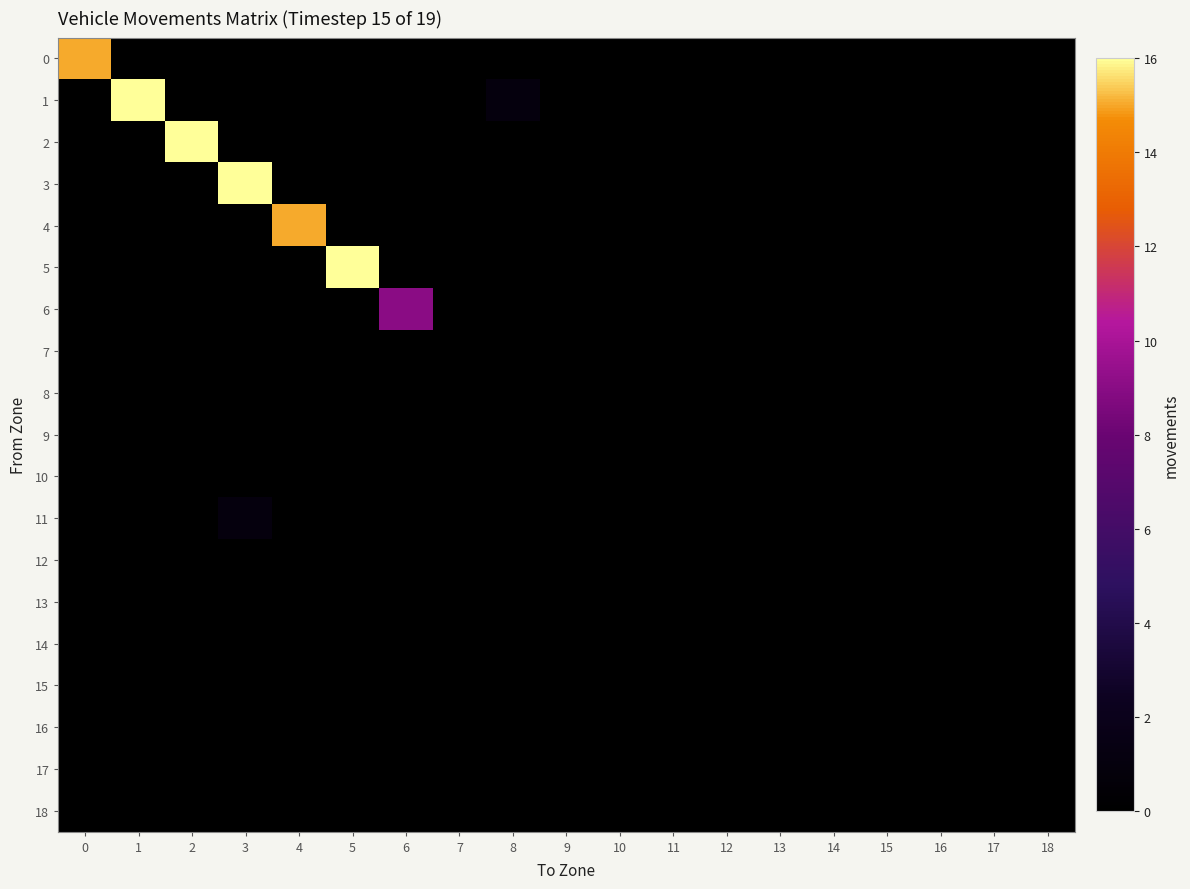

Reading left to right, extract all data points from this chart.

0: 0=15	1=0	2=0	3=0	4=0	5=0	6=0	7=0	8=0	9=0	10=0	11=0	12=0	13=0	14=0	15=0	16=0	17=0	18=0
1: 0=0	1=16	2=0	3=0	4=0	5=0	6=0	7=0	8=1	9=0	10=0	11=0	12=0	13=0	14=0	15=0	16=0	17=0	18=0
2: 0=0	1=0	2=16	3=0	4=0	5=0	6=0	7=0	8=0	9=0	10=0	11=0	12=0	13=0	14=0	15=0	16=0	17=0	18=0
3: 0=0	1=0	2=0	3=16	4=0	5=0	6=0	7=0	8=0	9=0	10=0	11=0	12=0	13=0	14=0	15=0	16=0	17=0	18=0
4: 0=0	1=0	2=0	3=0	4=15	5=0	6=0	7=0	8=0	9=0	10=0	11=0	12=0	13=0	14=0	15=0	16=0	17=0	18=0
5: 0=0	1=0	2=0	3=0	4=0	5=16	6=0	7=0	8=0	9=0	10=0	11=0	12=0	13=0	14=0	15=0	16=0	17=0	18=0
6: 0=0	1=0	2=0	3=0	4=0	5=0	6=9	7=0	8=0	9=0	10=0	11=0	12=0	13=0	14=0	15=0	16=0	17=0	18=0
7: 0=0	1=0	2=0	3=0	4=0	5=0	6=0	7=0	8=0	9=0	10=0	11=0	12=0	13=0	14=0	15=0	16=0	17=0	18=0
8: 0=0	1=0	2=0	3=0	4=0	5=0	6=0	7=0	8=0	9=0	10=0	11=0	12=0	13=0	14=0	15=0	16=0	17=0	18=0
9: 0=0	1=0	2=0	3=0	4=0	5=0	6=0	7=0	8=0	9=0	10=0	11=0	12=0	13=0	14=0	15=0	16=0	17=0	18=0
10: 0=0	1=0	2=0	3=0	4=0	5=0	6=0	7=0	8=0	9=0	10=0	11=0	12=0	13=0	14=0	15=0	16=0	17=0	18=0
11: 0=0	1=0	2=0	3=1	4=0	5=0	6=0	7=0	8=0	9=0	10=0	11=0	12=0	13=0	14=0	15=0	16=0	17=0	18=0
12: 0=0	1=0	2=0	3=0	4=0	5=0	6=0	7=0	8=0	9=0	10=0	11=0	12=0	13=0	14=0	15=0	16=0	17=0	18=0
13: 0=0	1=0	2=0	3=0	4=0	5=0	6=0	7=0	8=0	9=0	10=0	11=0	12=0	13=0	14=0	15=0	16=0	17=0	18=0
14: 0=0	1=0	2=0	3=0	4=0	5=0	6=0	7=0	8=0	9=0	10=0	11=0	12=0	13=0	14=0	15=0	16=0	17=0	18=0
15: 0=0	1=0	2=0	3=0	4=0	5=0	6=0	7=0	8=0	9=0	10=0	11=0	12=0	13=0	14=0	15=0	16=0	17=0	18=0
16: 0=0	1=0	2=0	3=0	4=0	5=0	6=0	7=0	8=0	9=0	10=0	11=0	12=0	13=0	14=0	15=0	16=0	17=0	18=0
17: 0=0	1=0	2=0	3=0	4=0	5=0	6=0	7=0	8=0	9=0	10=0	11=0	12=0	13=0	14=0	15=0	16=0	17=0	18=0
18: 0=0	1=0	2=0	3=0	4=0	5=0	6=0	7=0	8=0	9=0	10=0	11=0	12=0	13=0	14=0	15=0	16=0	17=0	18=0